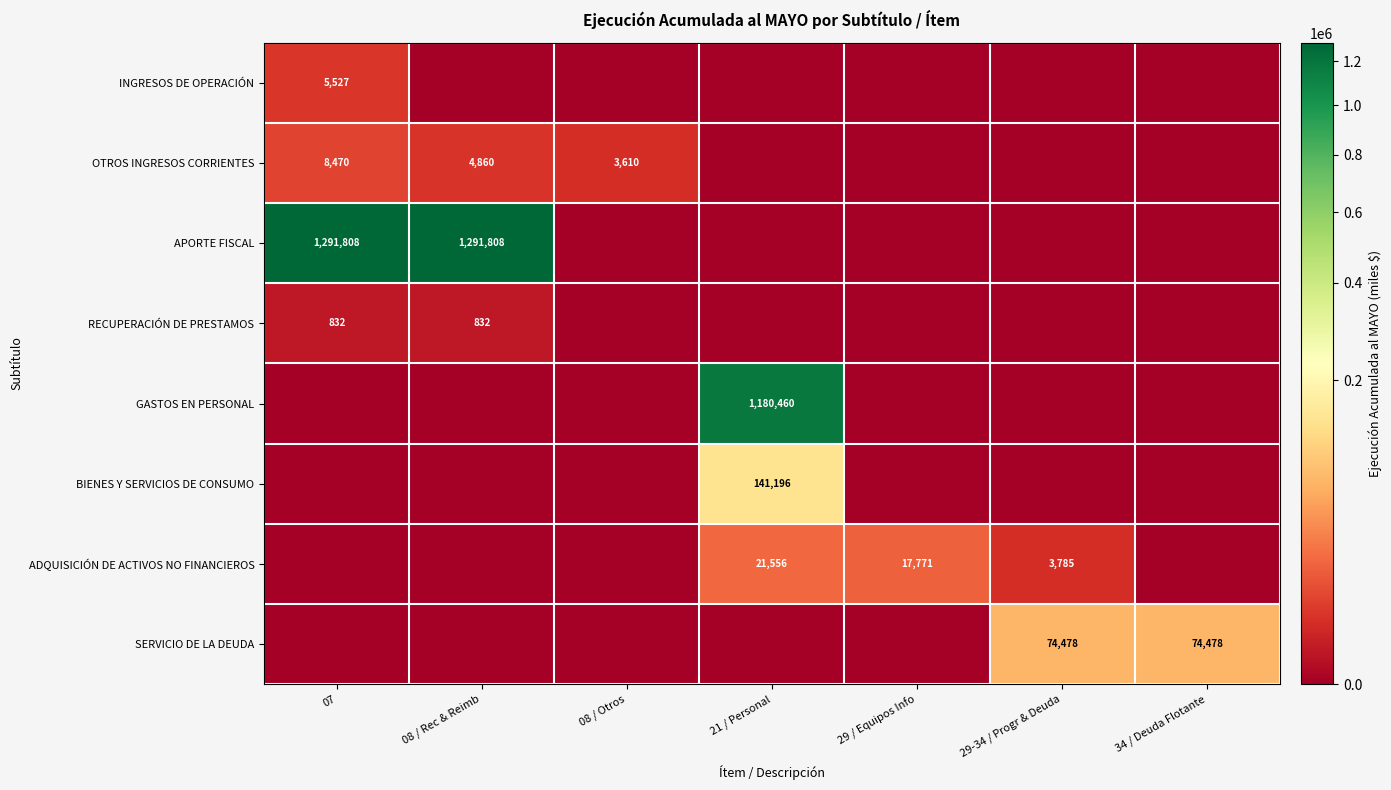

True or false: SERVICIO DE LA DEUDA has a value of 74478 at 29-34 / Progr & Deuda.

True